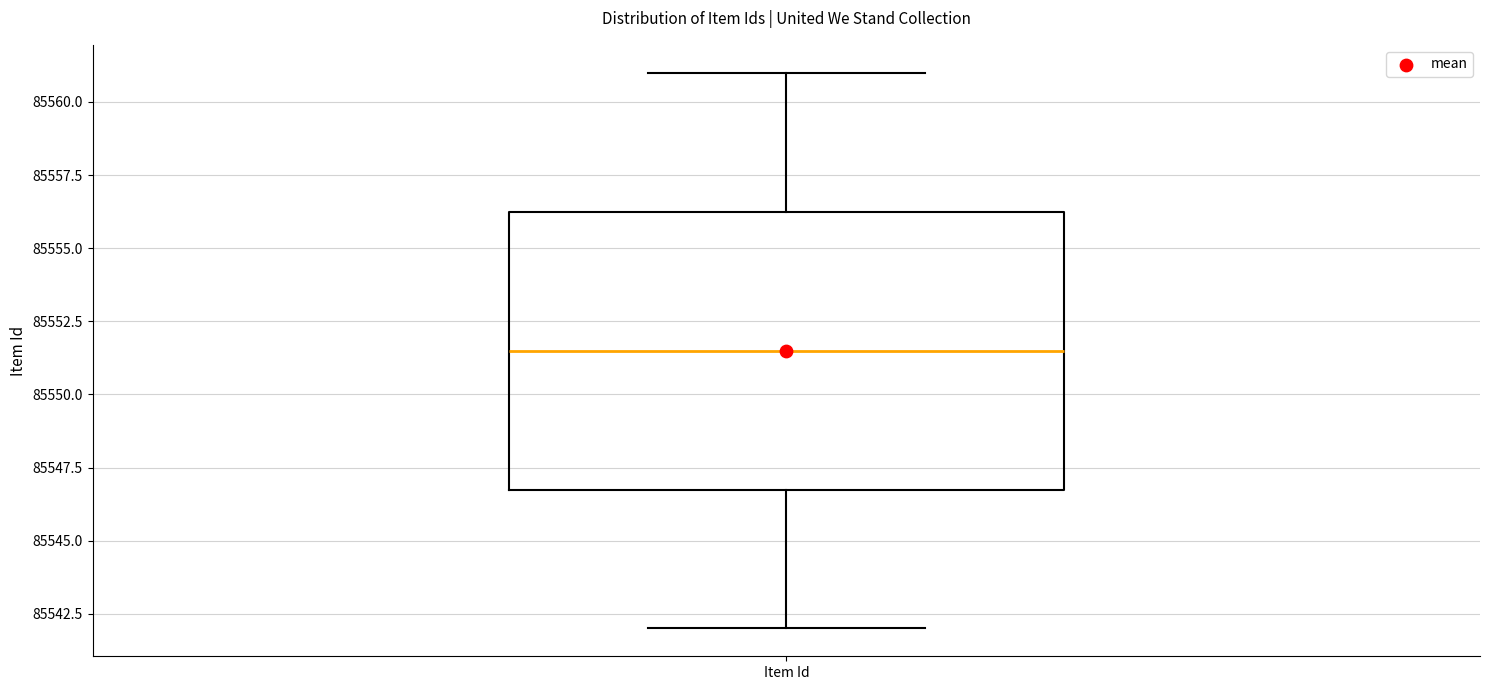

Transcribe this box plot: give where the median line is, the range the box spans, and where the two whiskers end, as read against the y-axis. The values are not printed on the chart, so give them approximately, as read against the axis.

median 85551.5, box 85547.0 to 85556.5, whiskers 85542.0 to 85561.0